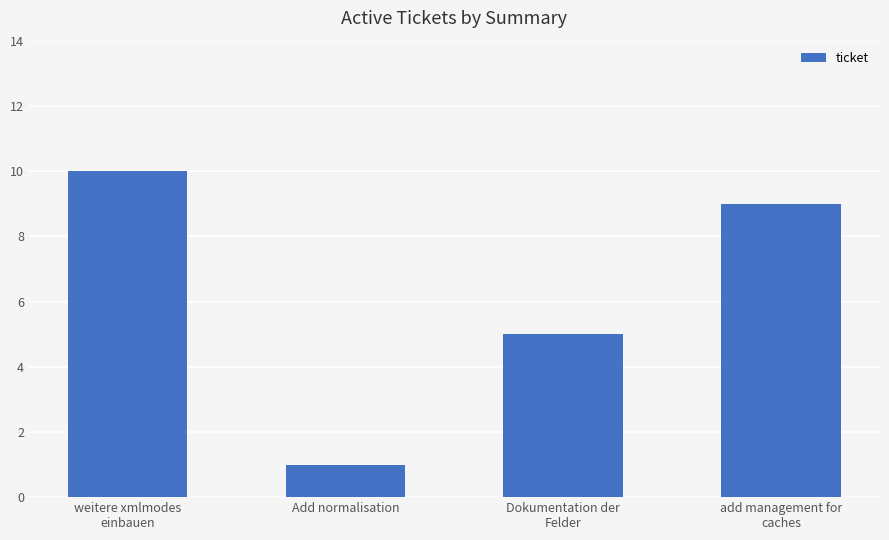

List the labels in order of value, largest first.

weitere xmlmodes
einbauen, add management for
caches, Dokumentation der
Felder, Add normalisation